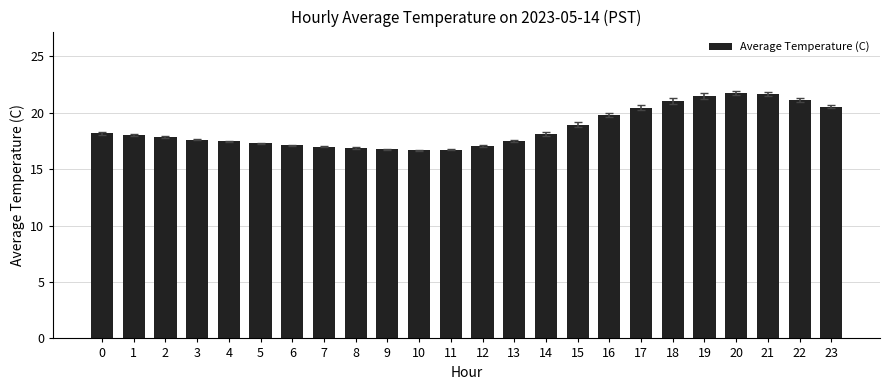

What is the value of the 9th bar from the left?

16.9